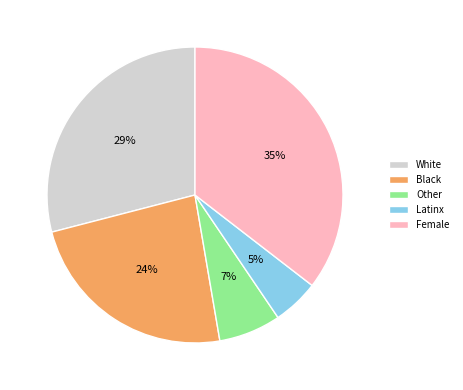

To the nearest percent, what is the combined percentage of Black and Latinx?

29%